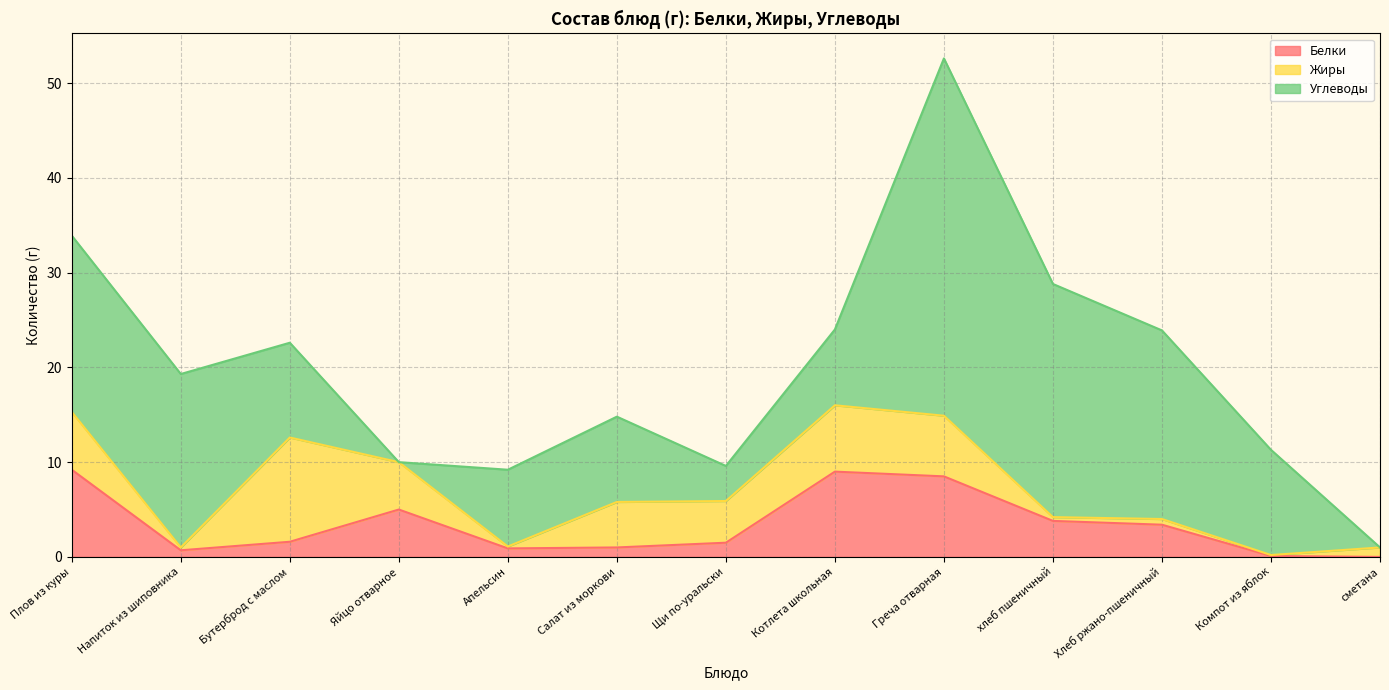

At how many categories does at least one series exceed 29?

1